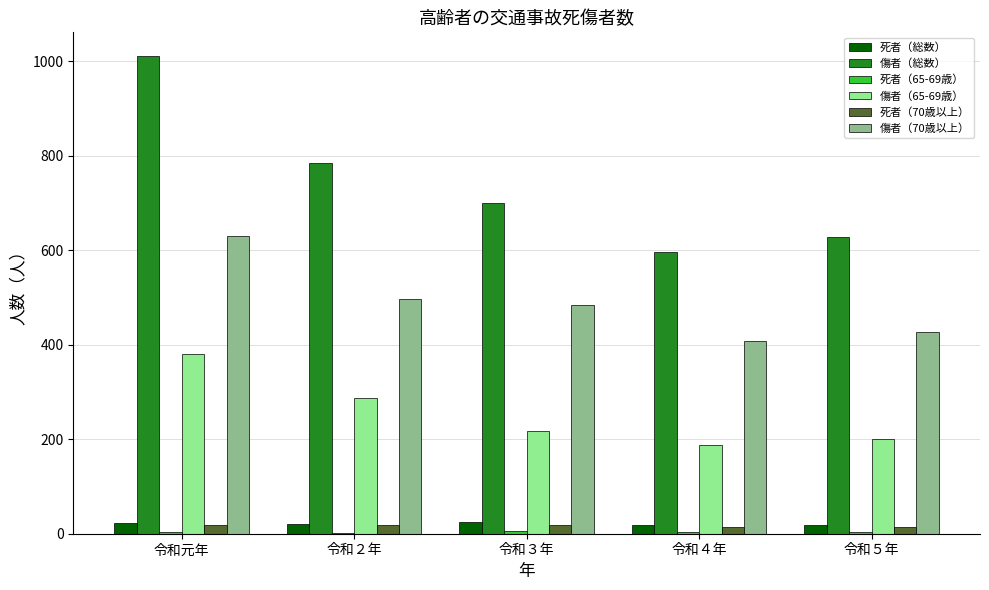

Which series has the largest total across all categories?

傷者（総数）